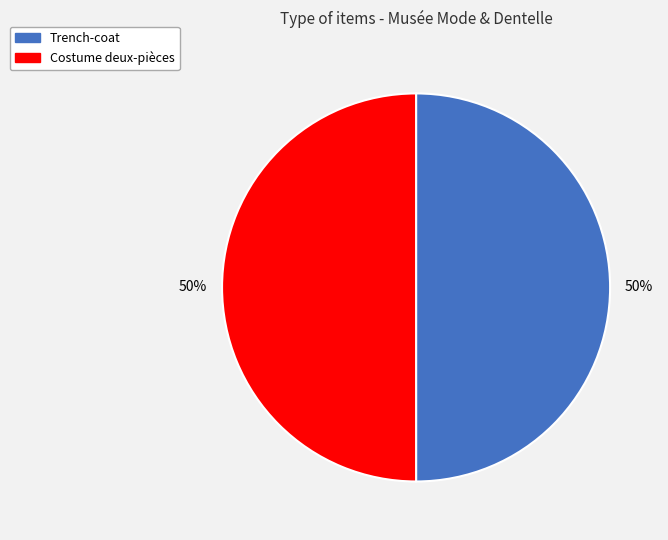

To the nearest percent, what percentage of the pie is Costume deux-pièces?

50%